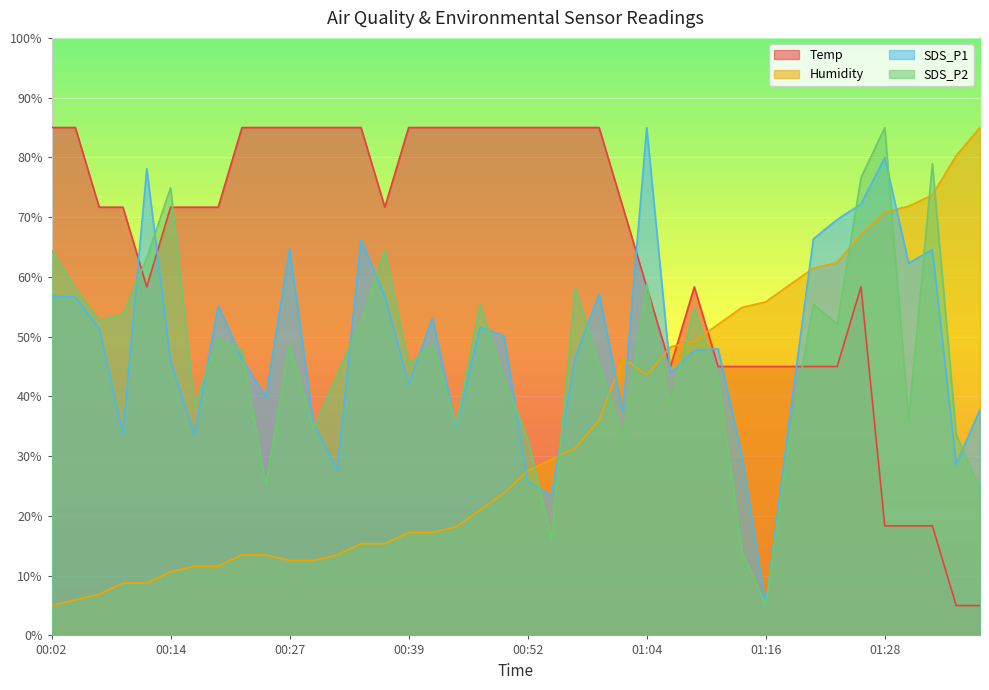

At which category does Humidity reach its first local peak?

01:01